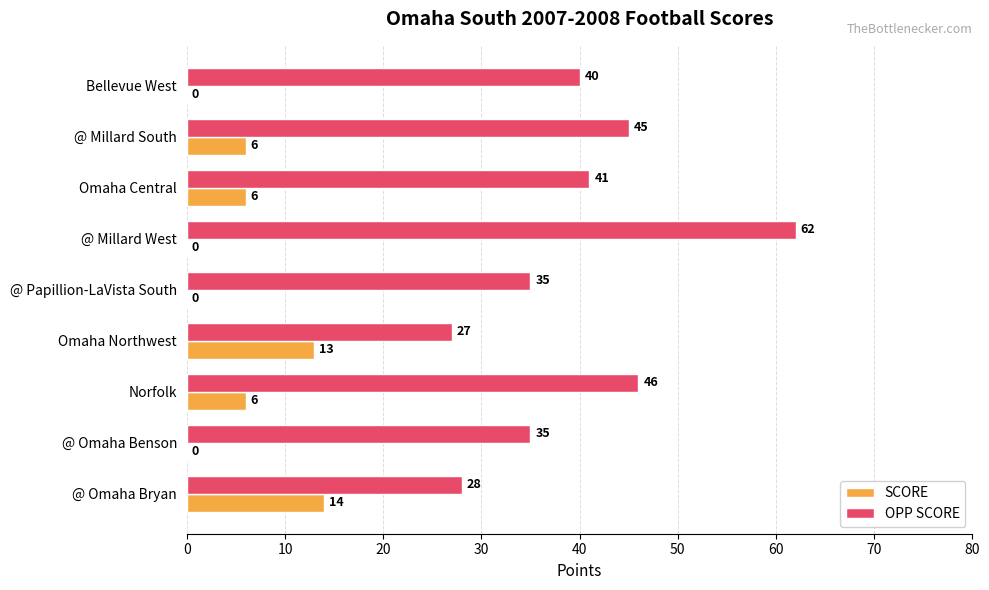

What are all the series names shown in the legend?

SCORE, OPP SCORE